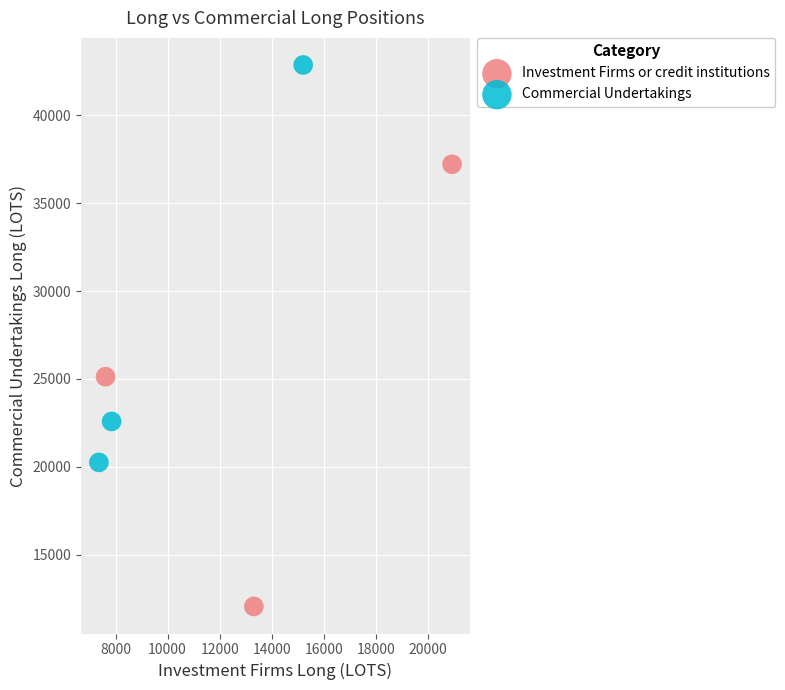

Which series has the widest spread of Y values?

Investment Firms or credit institutions